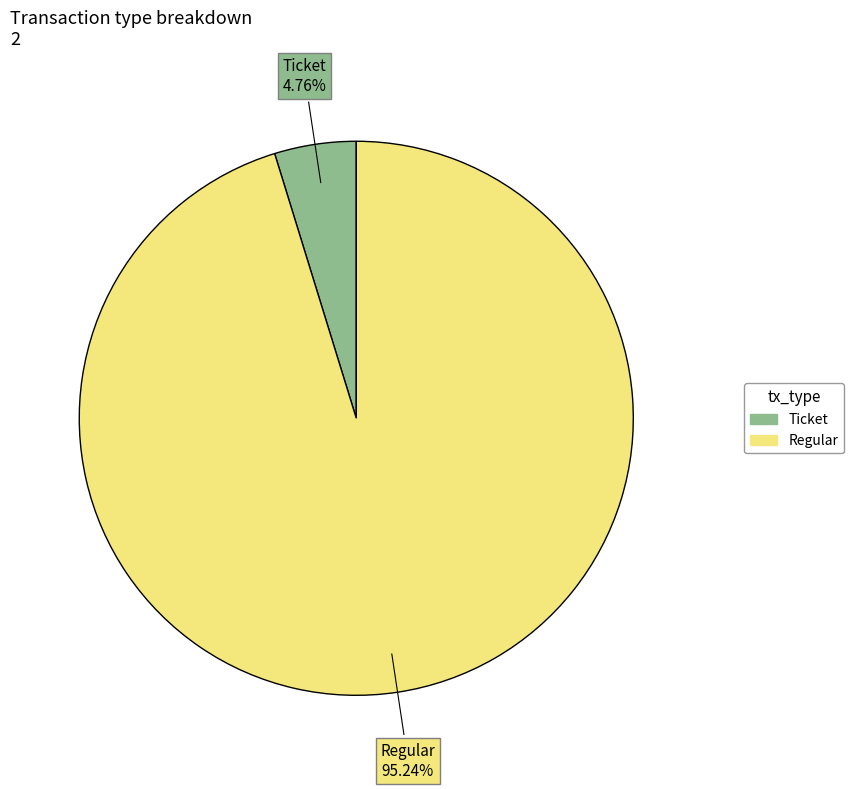

Does any single category account for the majority?

Yes